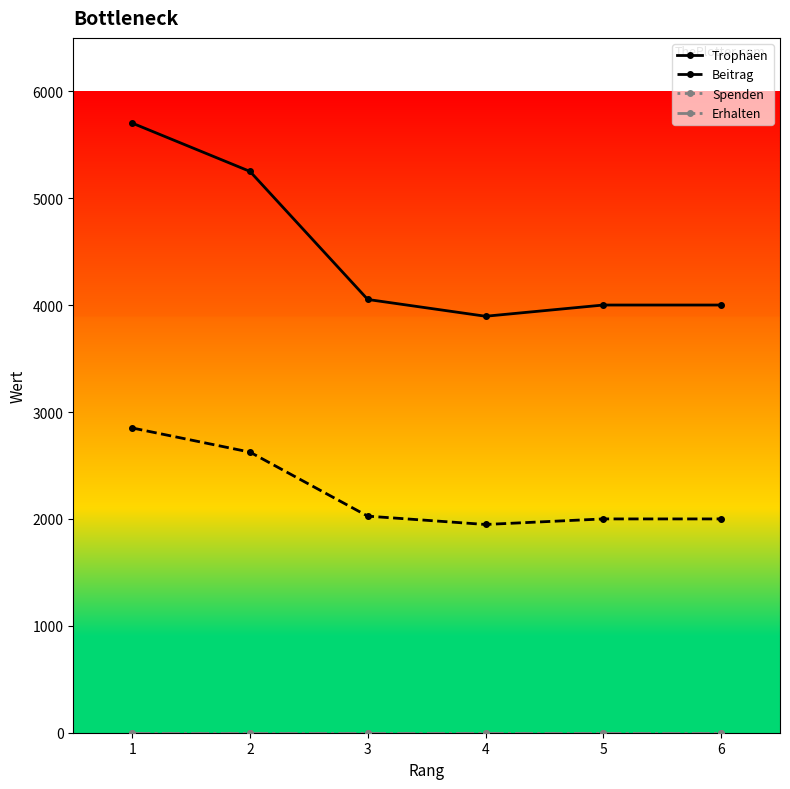

How many interior local valleys does the Beitrag series have?

1